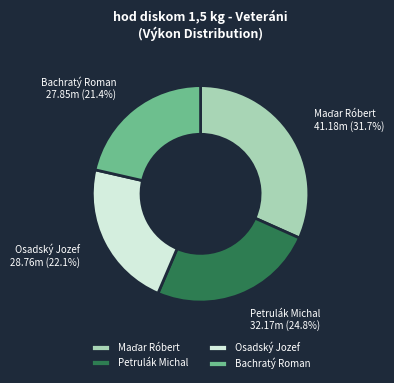

Which slice is the smallest?

Bachratý Roman